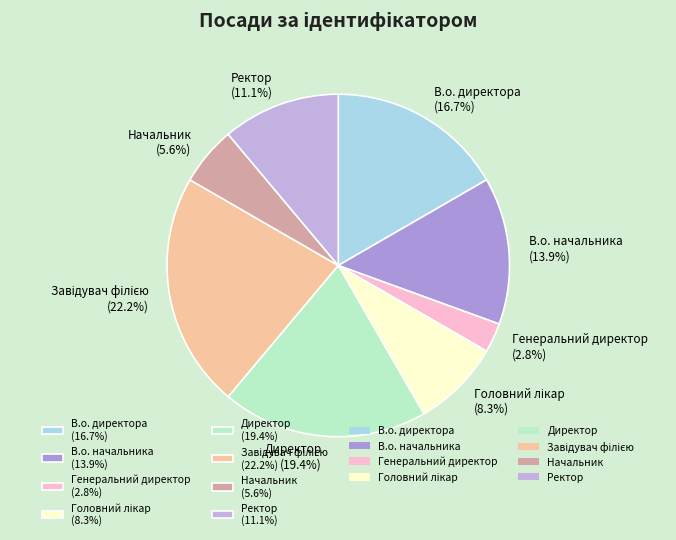

How many segments does this pie chart have?

8